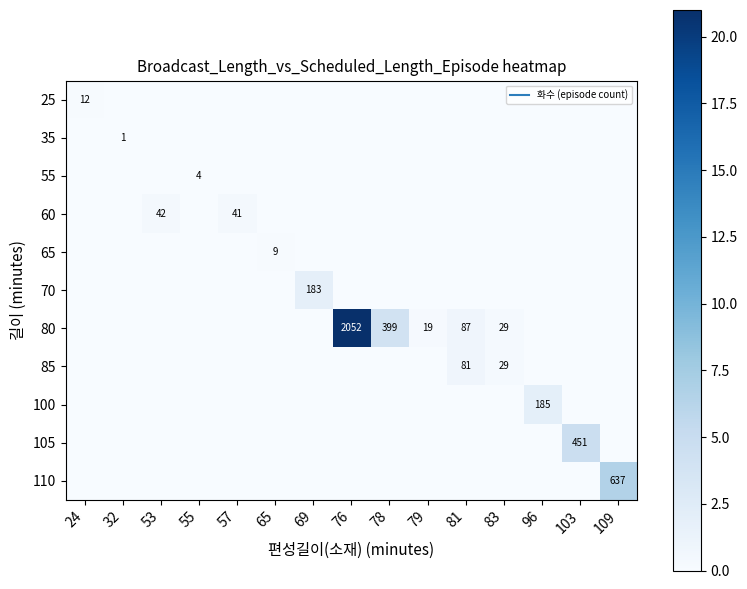

Is the value of 55 at 55 greater than the value of 110 at 109?

No